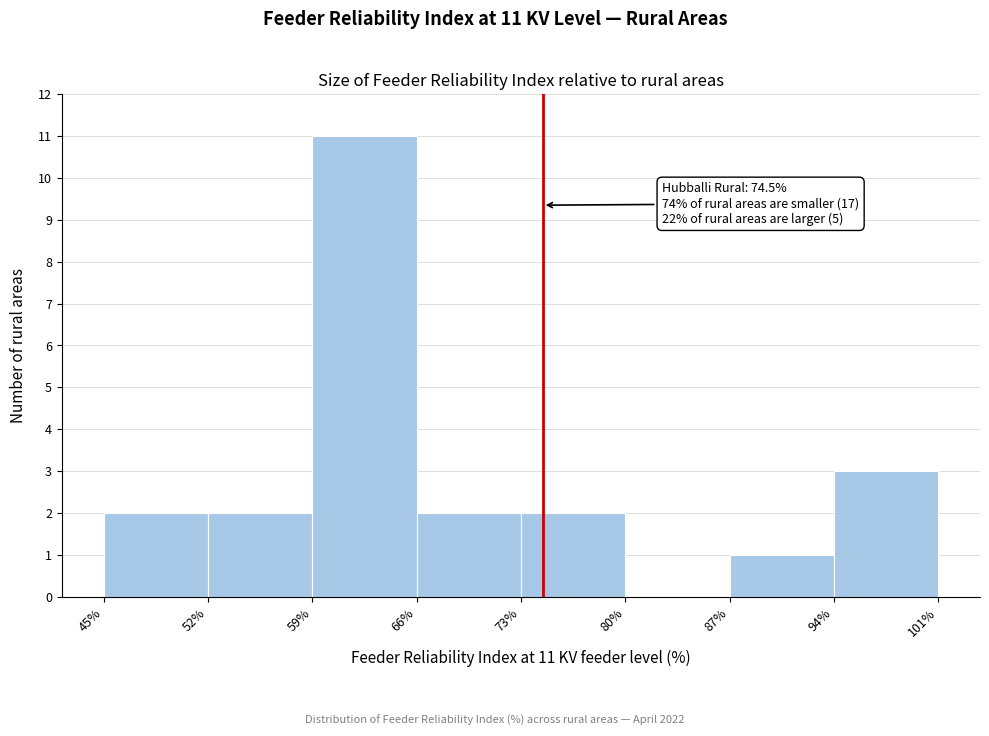

Which range on the x-axis has the tallest bar?

59% to 66%